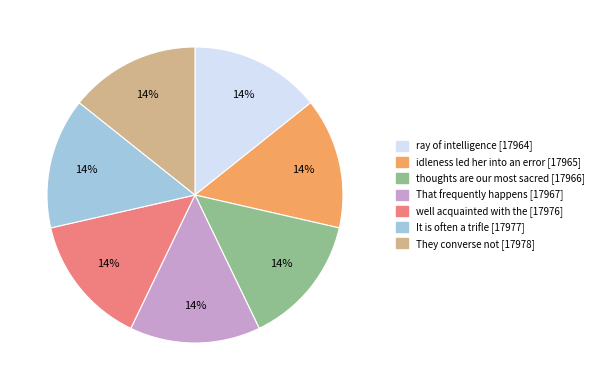

Is there any slice that represents more than half of the pie?

No